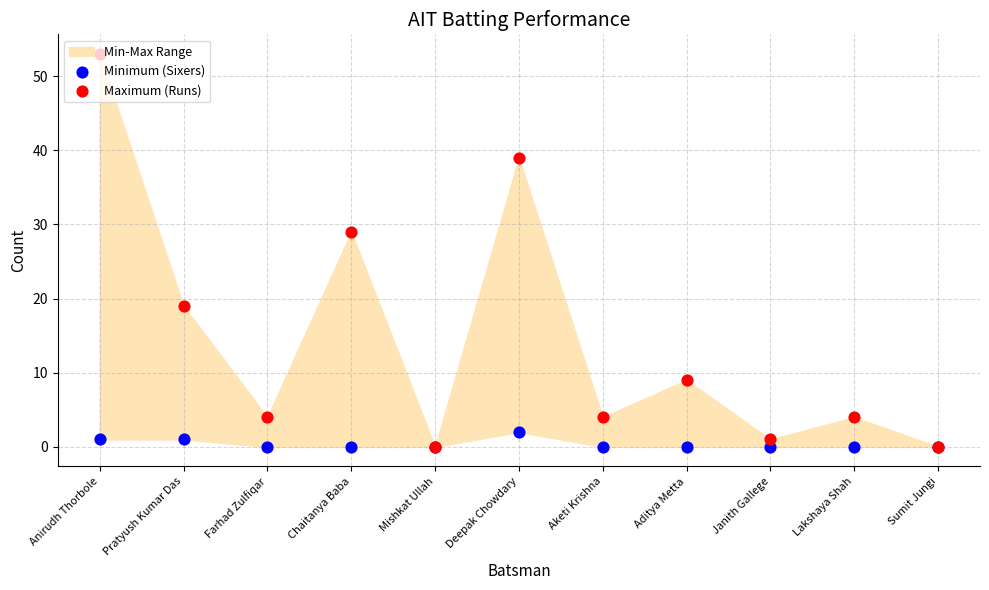

At how many categories does at least one series exceed 15?

4